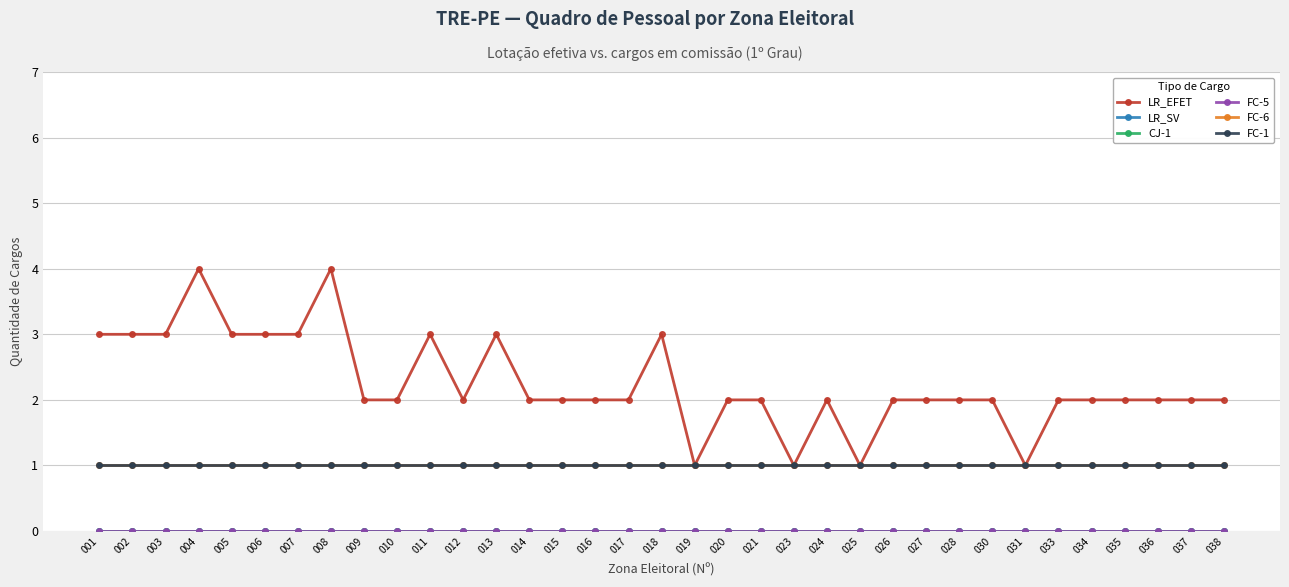

The CJ-1 series shows 0 at 024. True or false?

True